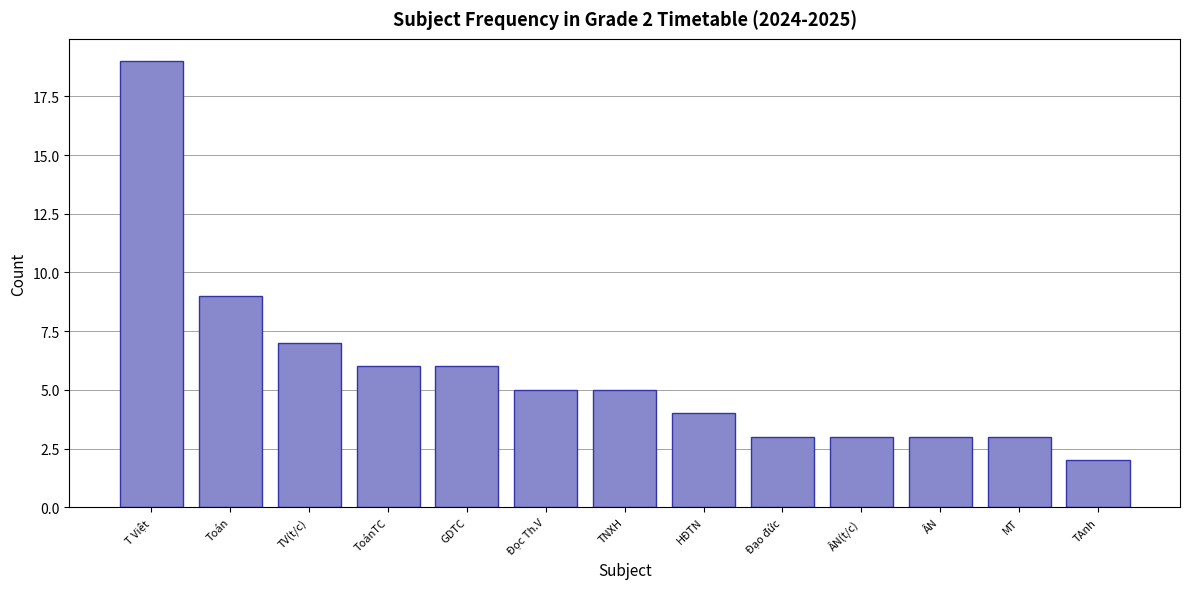

Reading left to right, list all the values displayed in this chart.

T Việt=19	Toán=9	TV(t/c)=7	ToánTC=6	GDTC=6	Đọc Th.V=5	TNXH=5	HĐTN=4	Đạo đức=3	ÂN(t/c)=3	ÂN=3	MT=3	TAnh=2